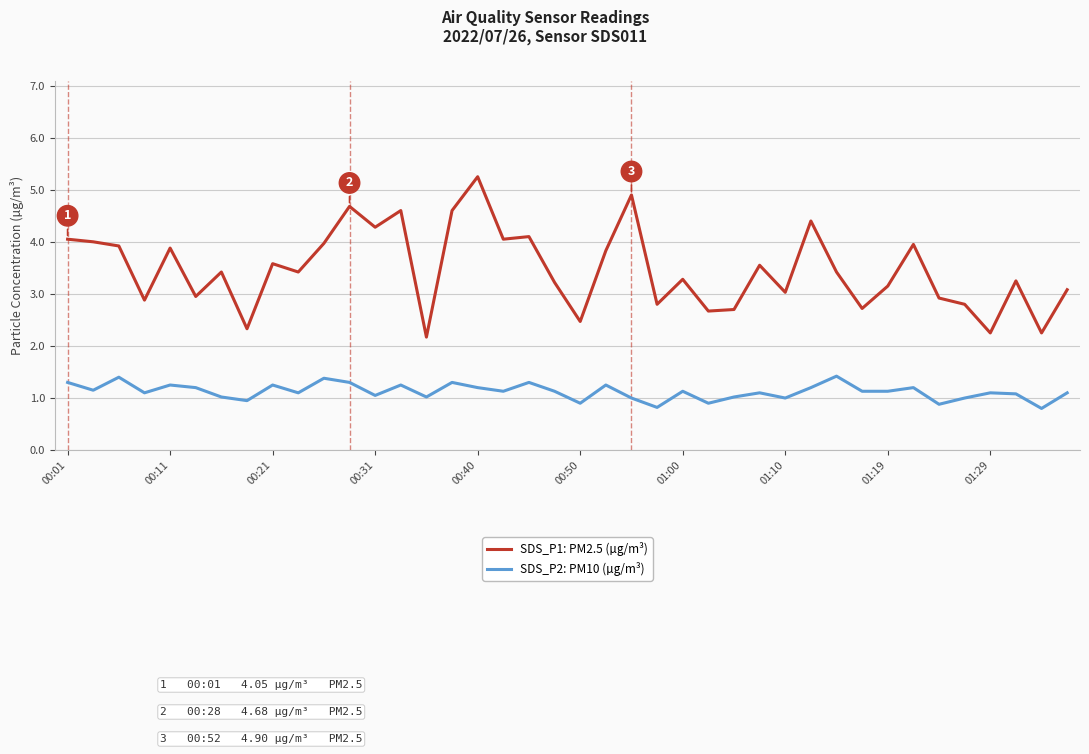

What is the difference between the maximum and minimum values in the SDS_P1: PM2.5 (µg/m³) series?

3.1